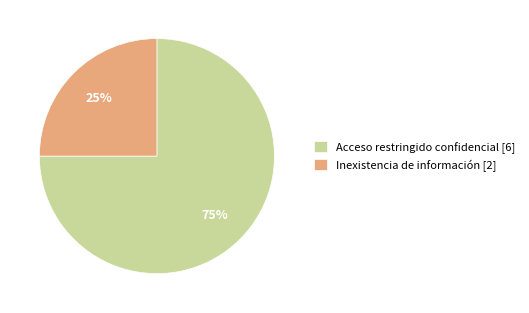

Which category has the biggest portion of the pie?

Acceso restringido confidencial [6]